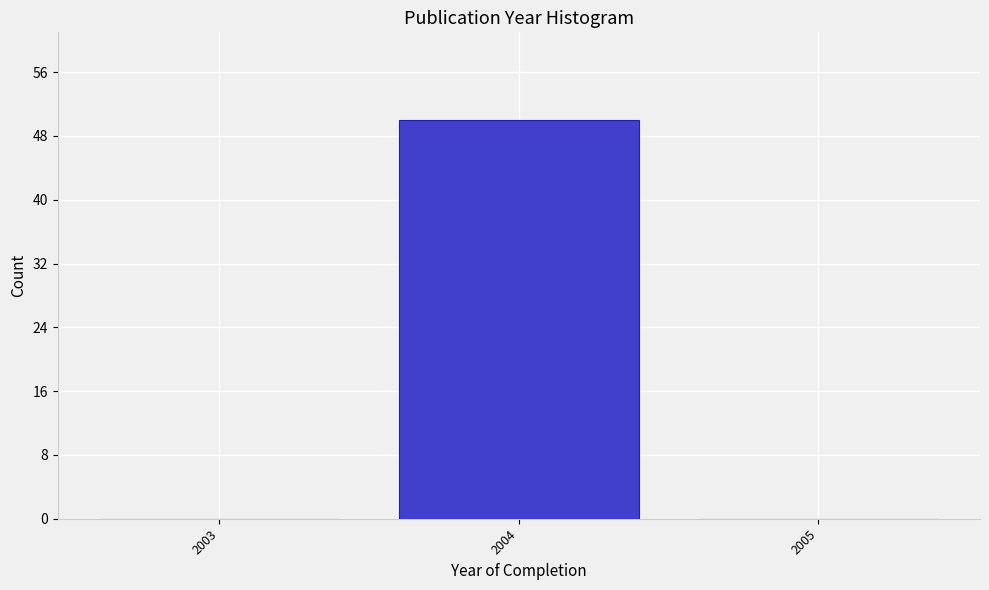

Reading right to left, extract all data points from this chart.

2005=0	2004=50	2003=0